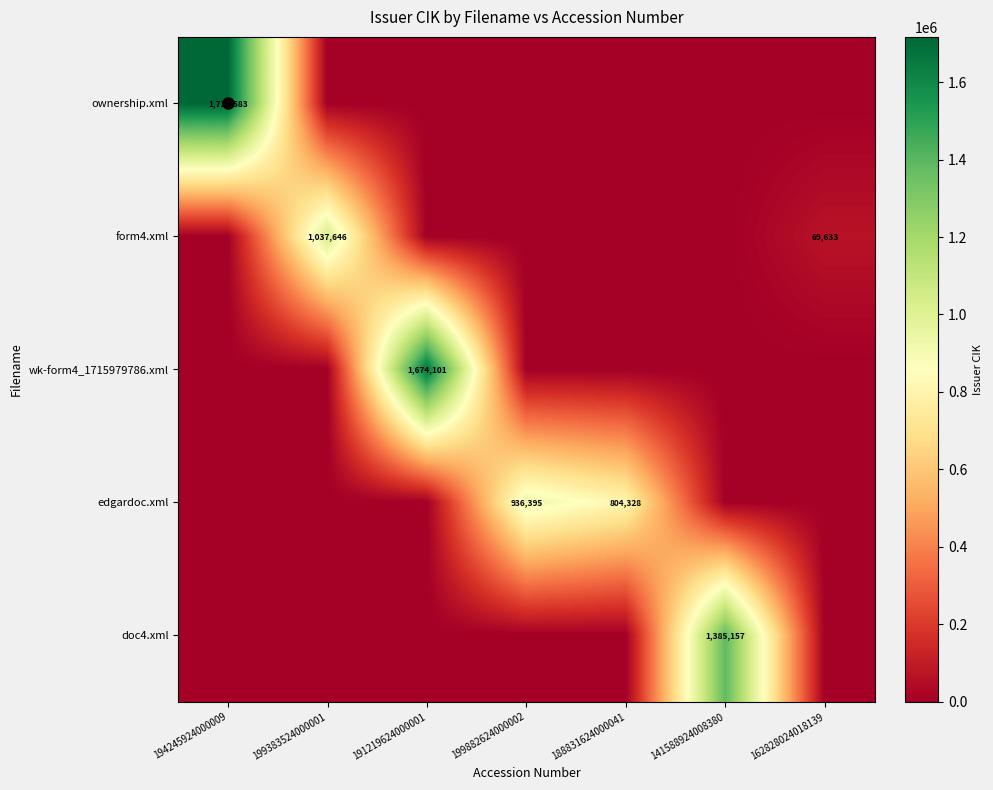

The value of wk-form4_1715979786.xml at 191219624000001 is 2340162. True or false?

False